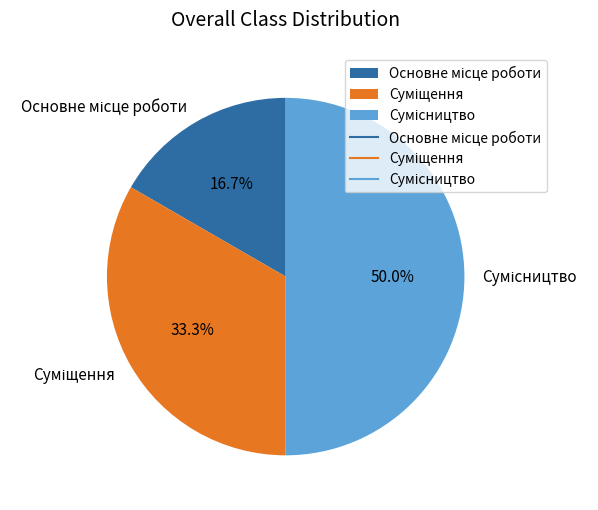

What percentage is NOT represented by Сумісництво?

50.0%